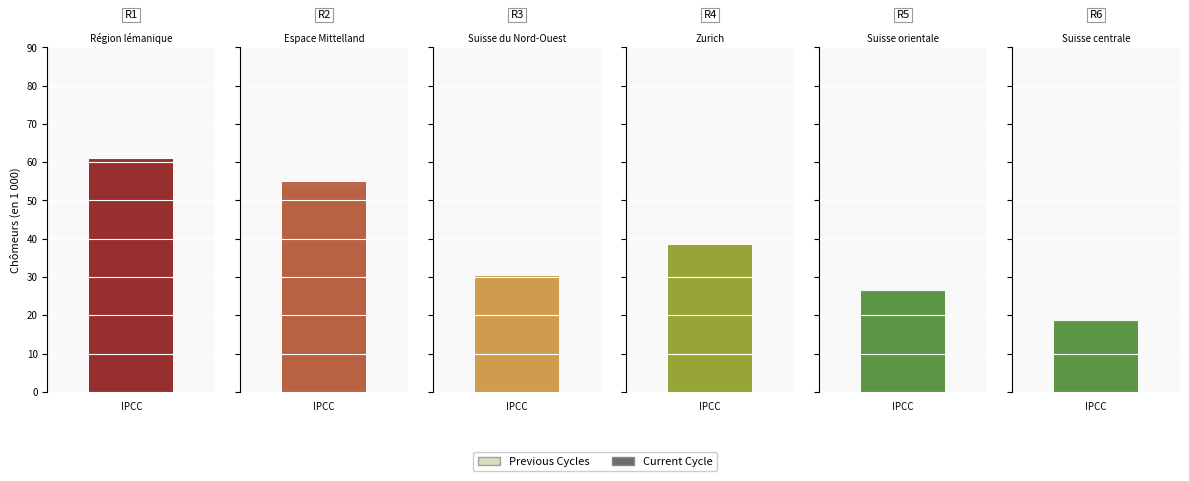

What are all the series names shown in the legend?

Previous Cycles, Current Cycle